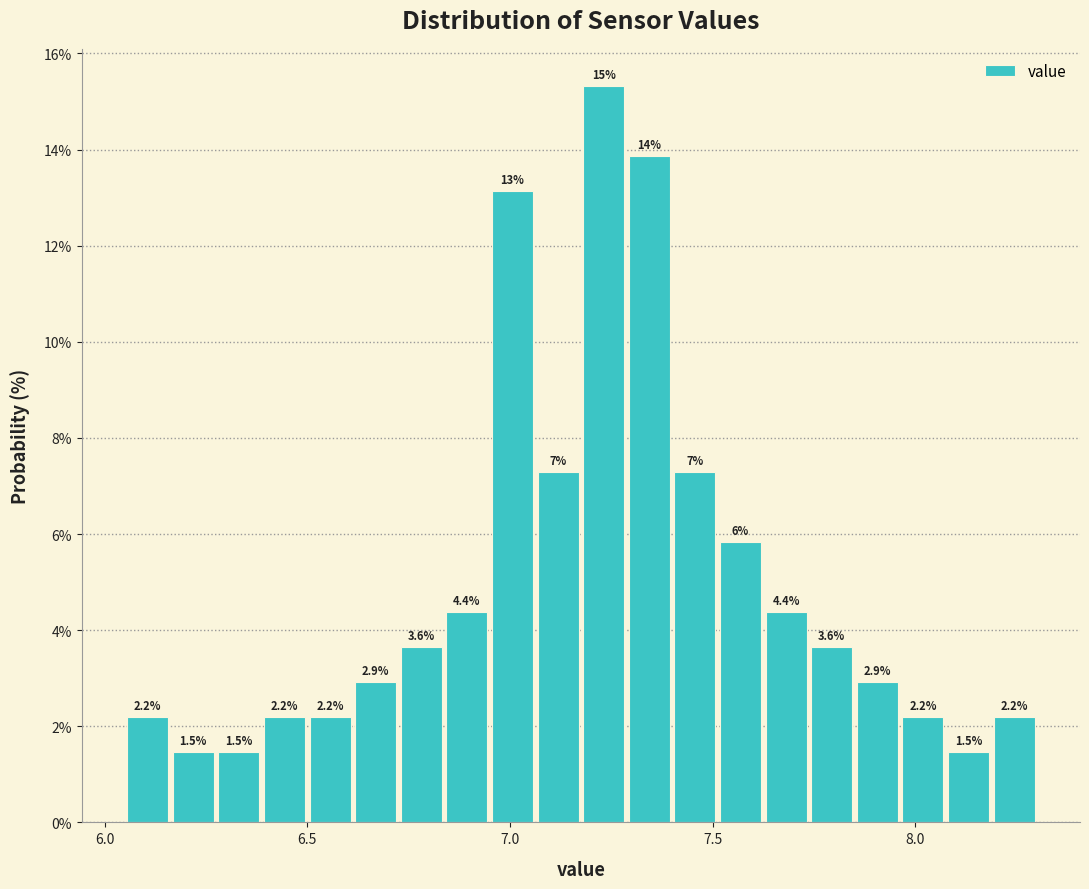

Read against the x-axis, roughly where is the centre of the tallest bar?

7.25